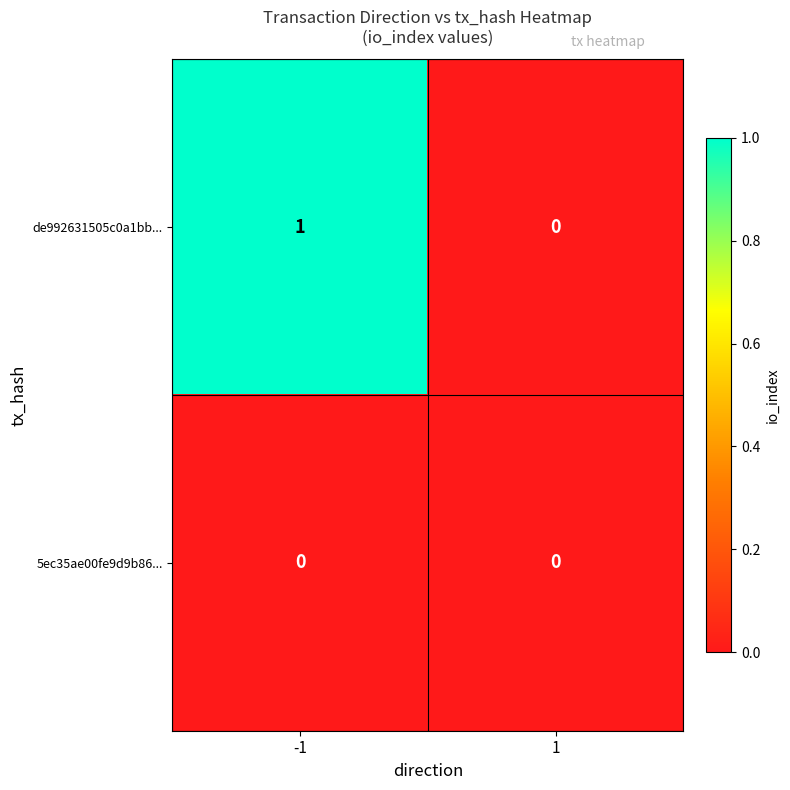

List the series in order of their peak value, lowest first.

5ec35ae00fe9d9b86..., de992631505c0a1bb...